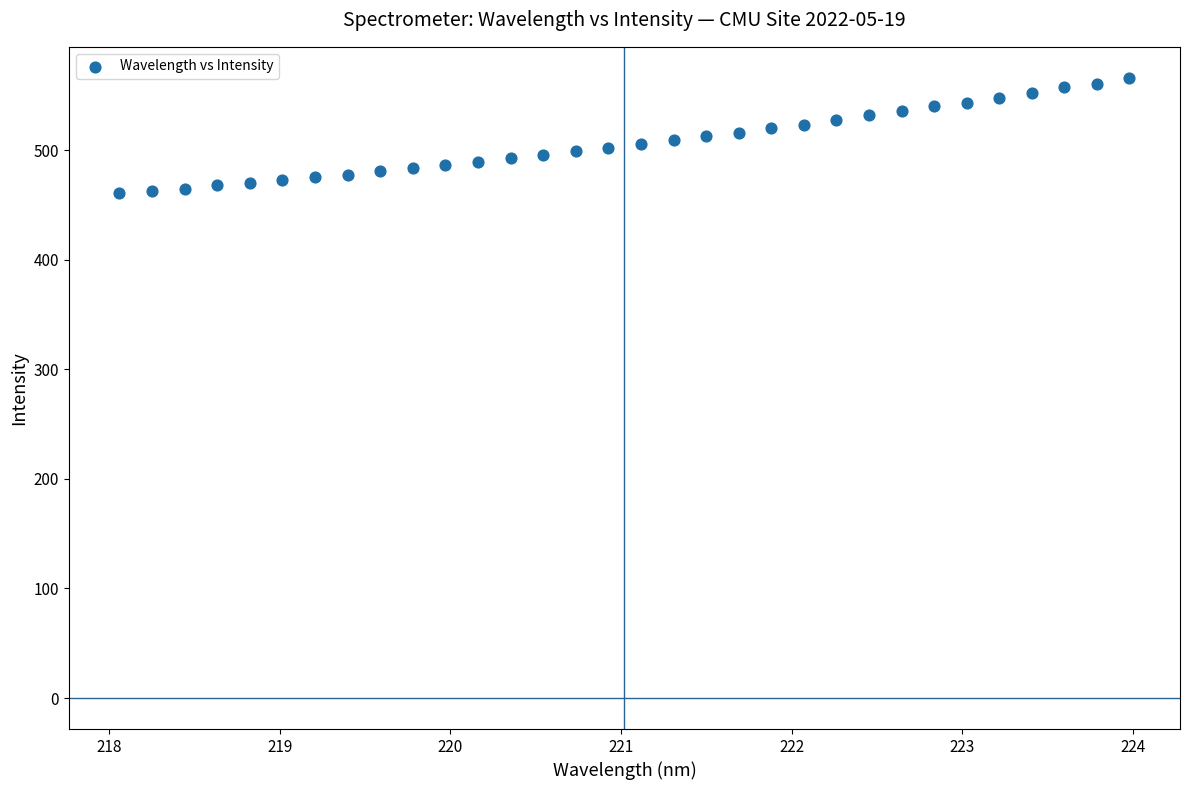

What is the range of Y values (max minus min)?

105.5